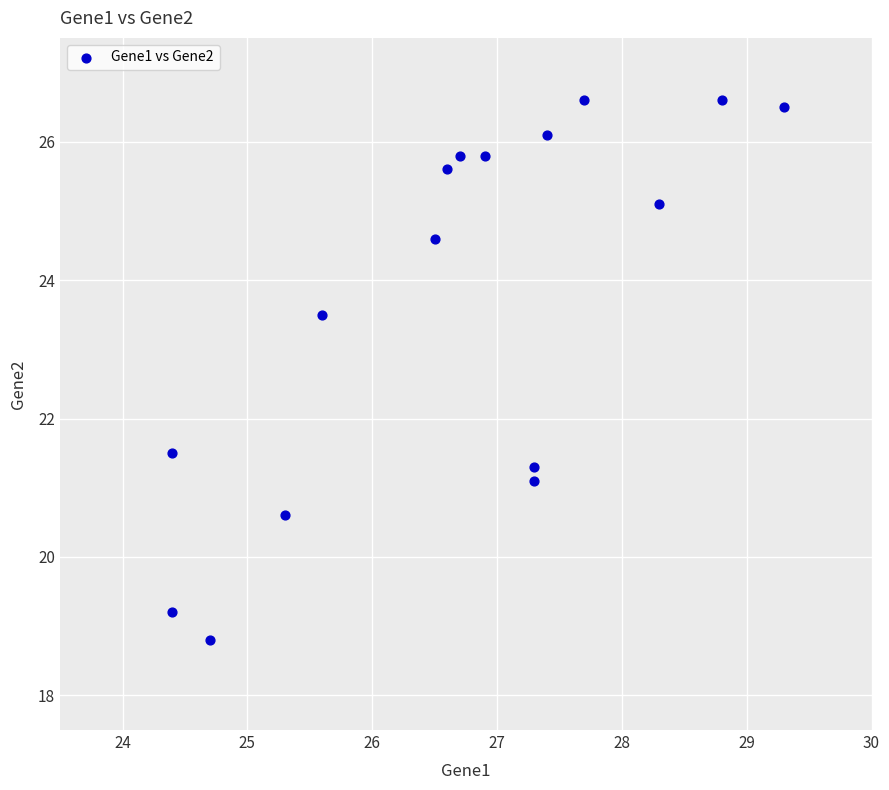

What is the range of X values (max minus min)?

4.9